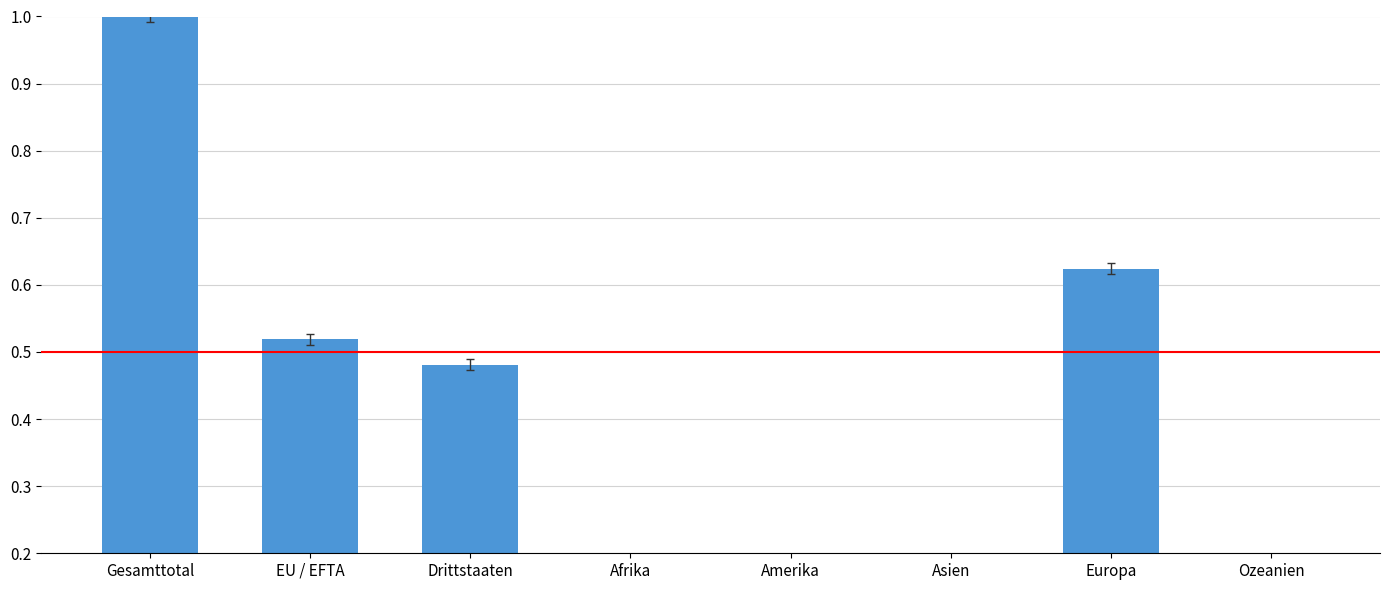

Which category has the highest value across all series?

Gesamttotal